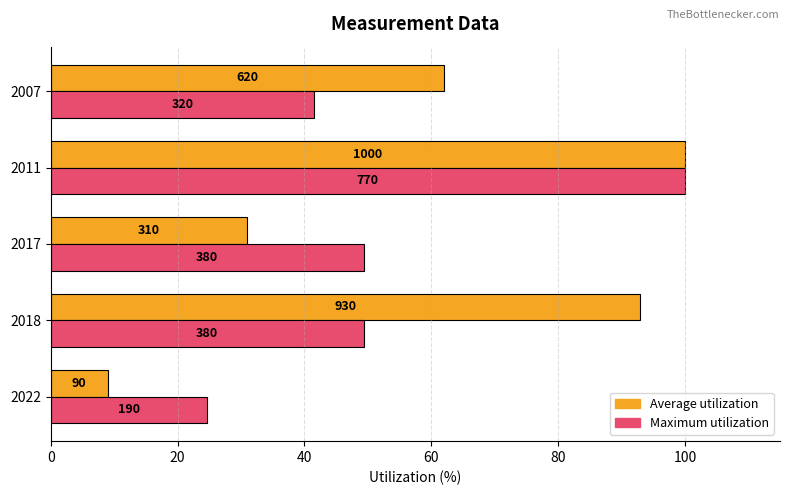

Reading right to left, extract all data points from this chart.

Average utilization: 62.0	100.0	31.0	93.0	9.0
Maximum utilization: 41.6	100.0	49.4	49.4	24.7